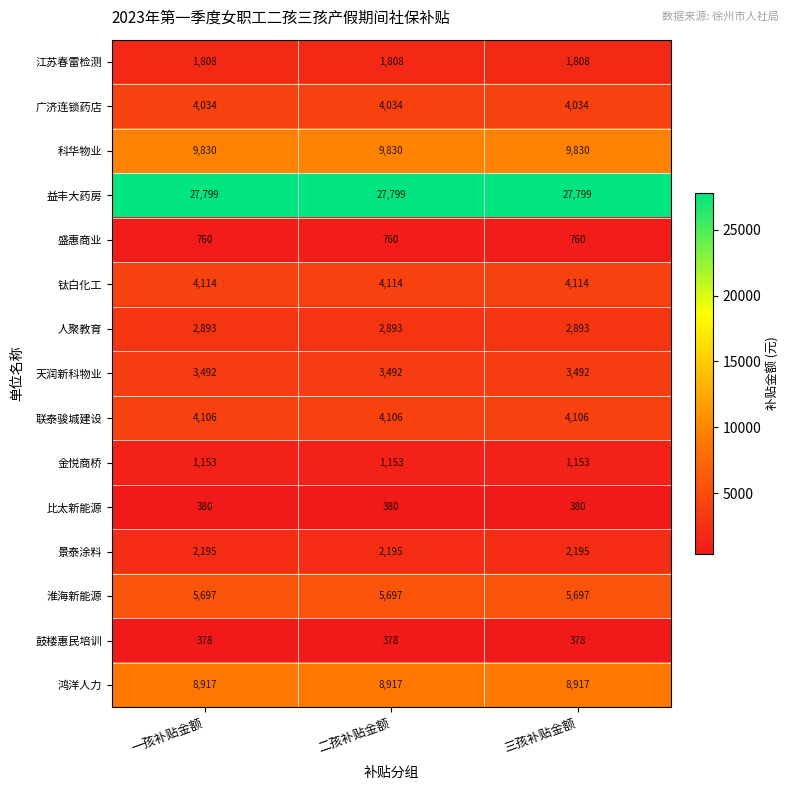

What is the average value of the 淮海新能源 series?

5697